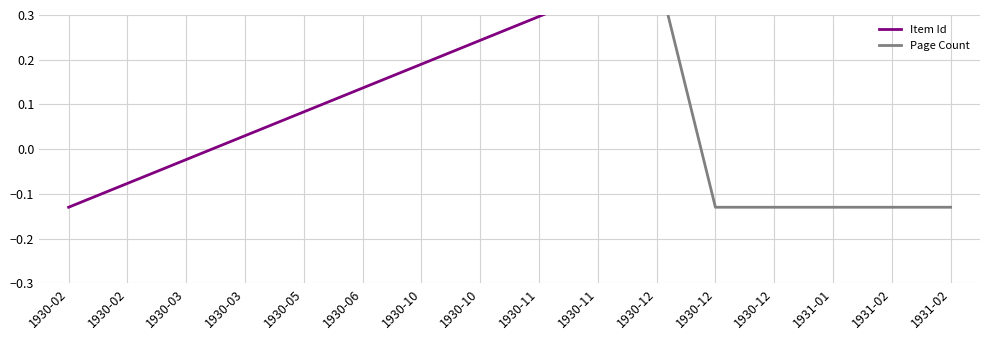

What is the spread (max minus min) of values at 1931-01?

0.7